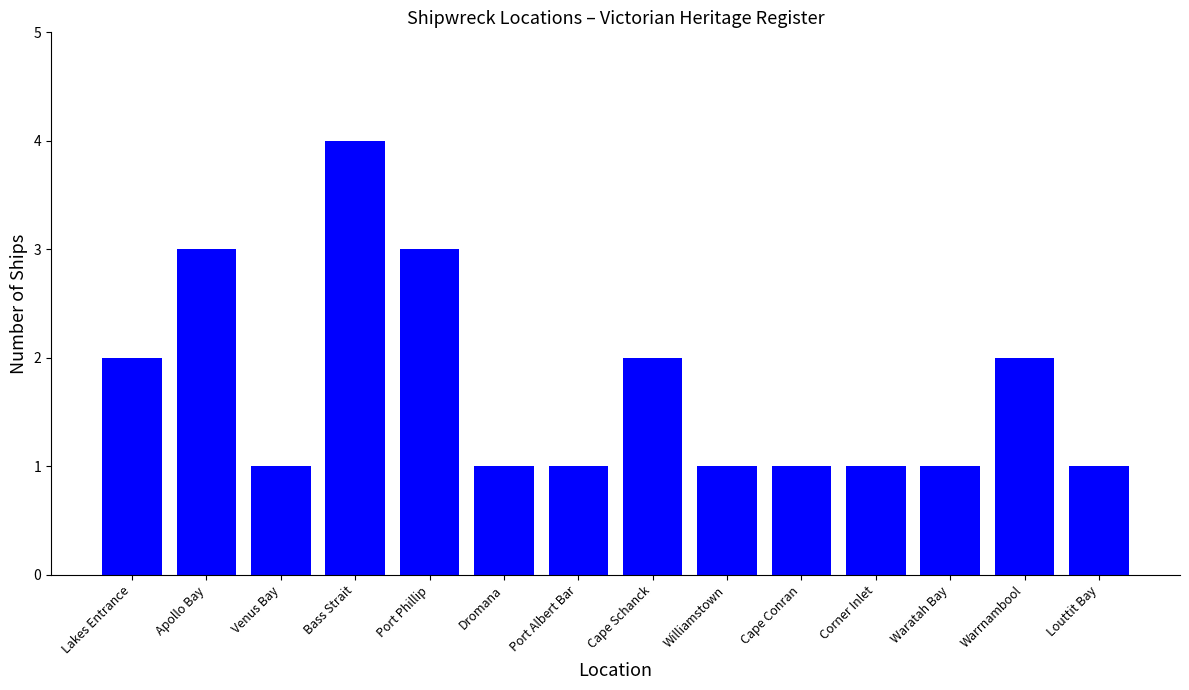

Approximately how many times larger is the value at Waratah Bay compared to Warrnambool?

0.5